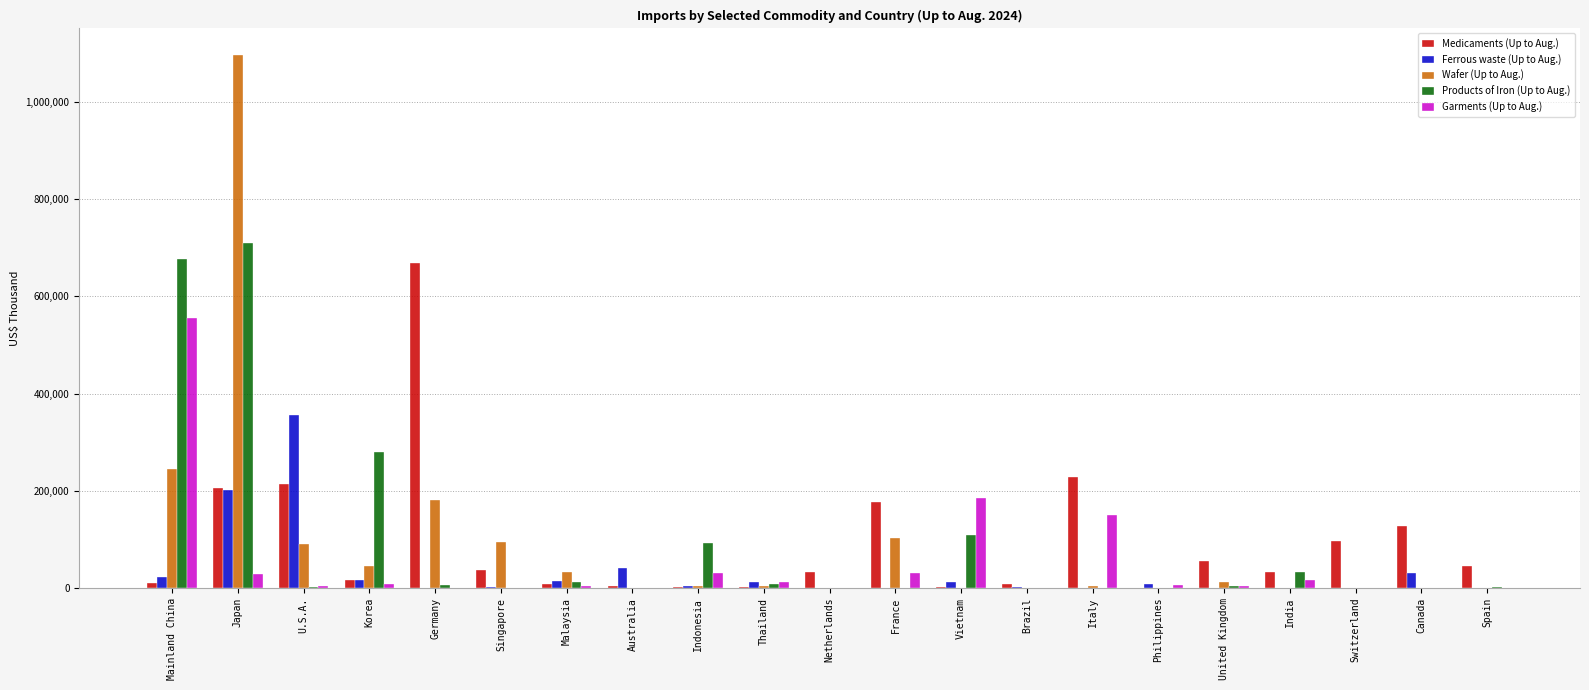

Count the number of categories in the chart.

21